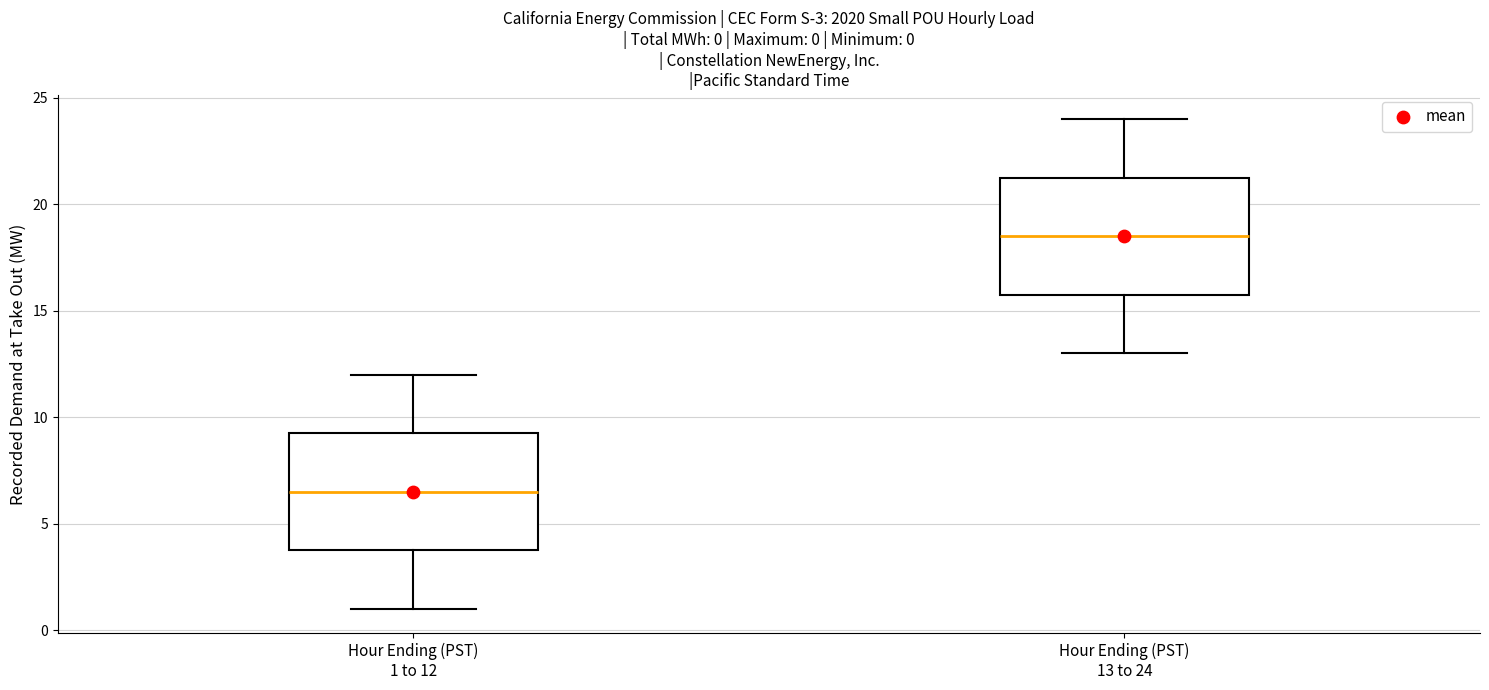

Which box has the lowest median line?

Hour Ending (PST) 1 to 12